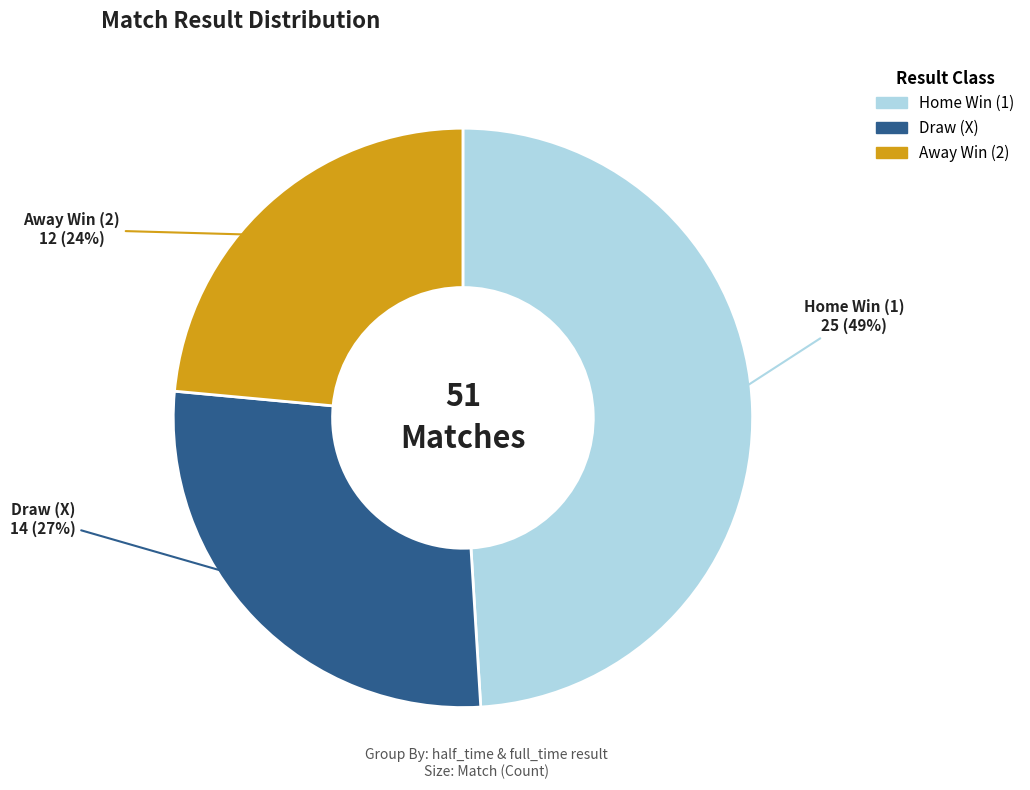

To the nearest percent, what is the average slice percentage?

33%